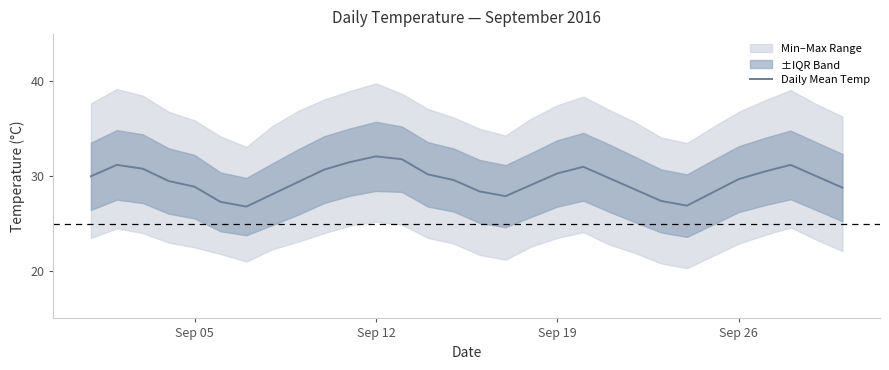

What is the lowest value of the Daily Mean Temp series?

26.8